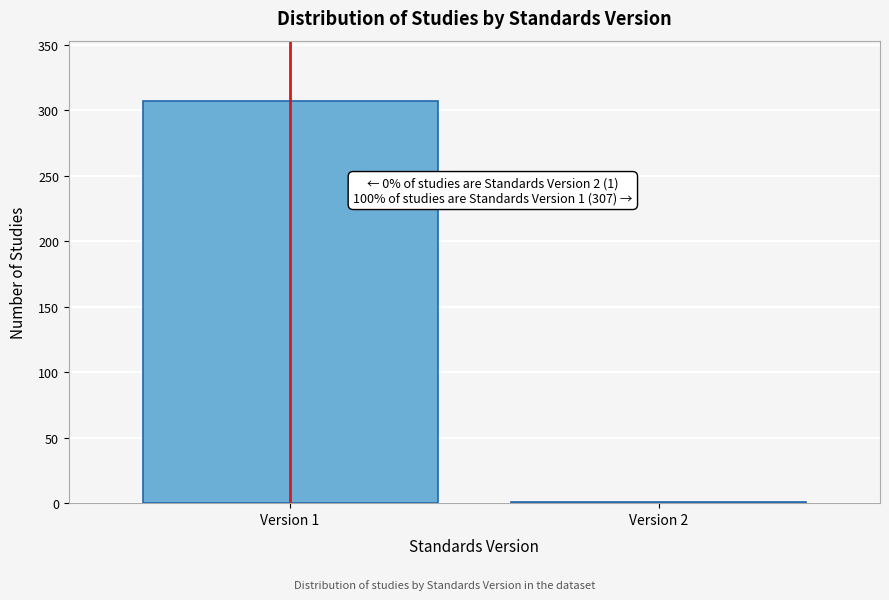

Reading left to right, extract all data points from this chart.

Version 1=307	Version 2=1